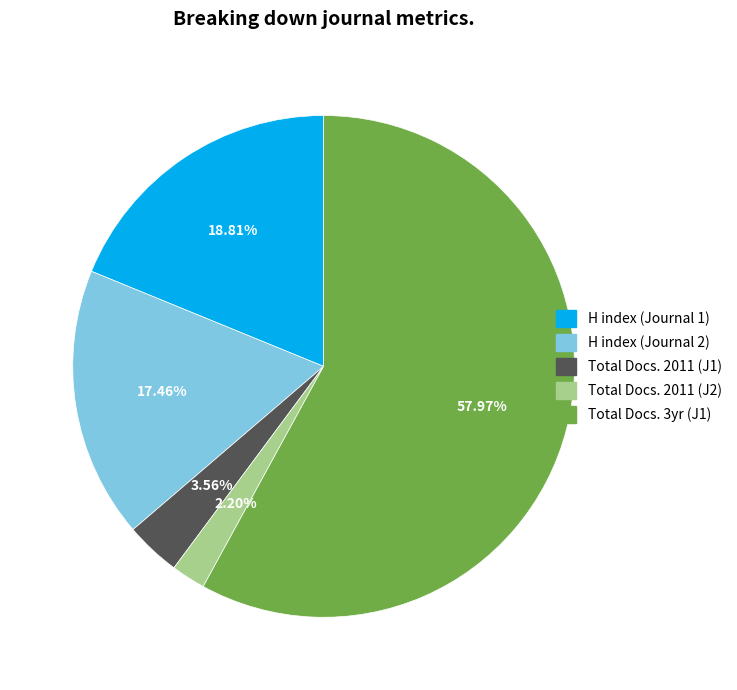

How many segments does this pie chart have?

5